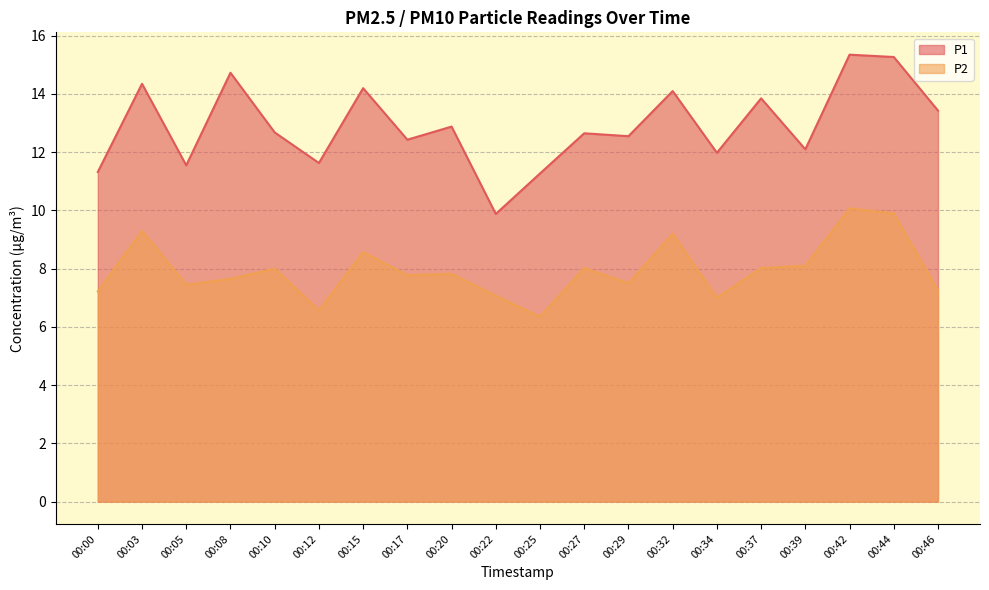

How many data points does each series have?

20